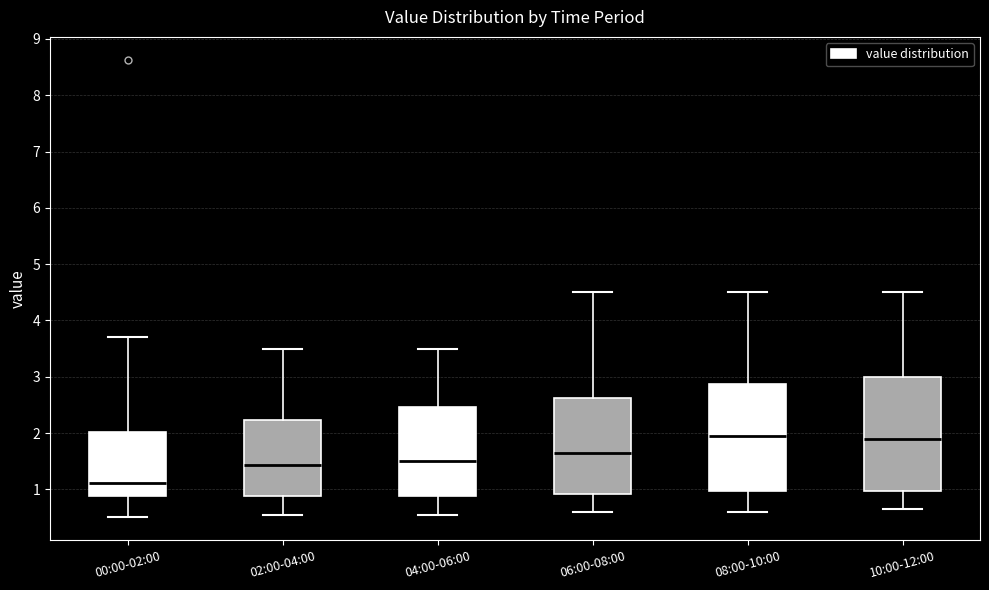

Reading left to right, read every box against the y-axis: the position of its median line, the range the box covers, and the ends of its whiskers. The values are not printed on the chart, so give them approximately, as read against the axis.

00:00-02:00: median 1.1, box 0.9 to 2.0, whiskers 0.5 to 3.7
02:00-04:00: median 1.4, box 0.9 to 2.2, whiskers 0.6 to 3.5
04:00-06:00: median 1.5, box 0.9 to 2.5, whiskers 0.6 to 3.5
06:00-08:00: median 1.7, box 0.9 to 2.6, whiskers 0.6 to 4.5
08:00-10:00: median 2.0, box 1.0 to 2.9, whiskers 0.6 to 4.5
10:00-12:00: median 1.9, box 1.0 to 3.0, whiskers 0.7 to 4.5